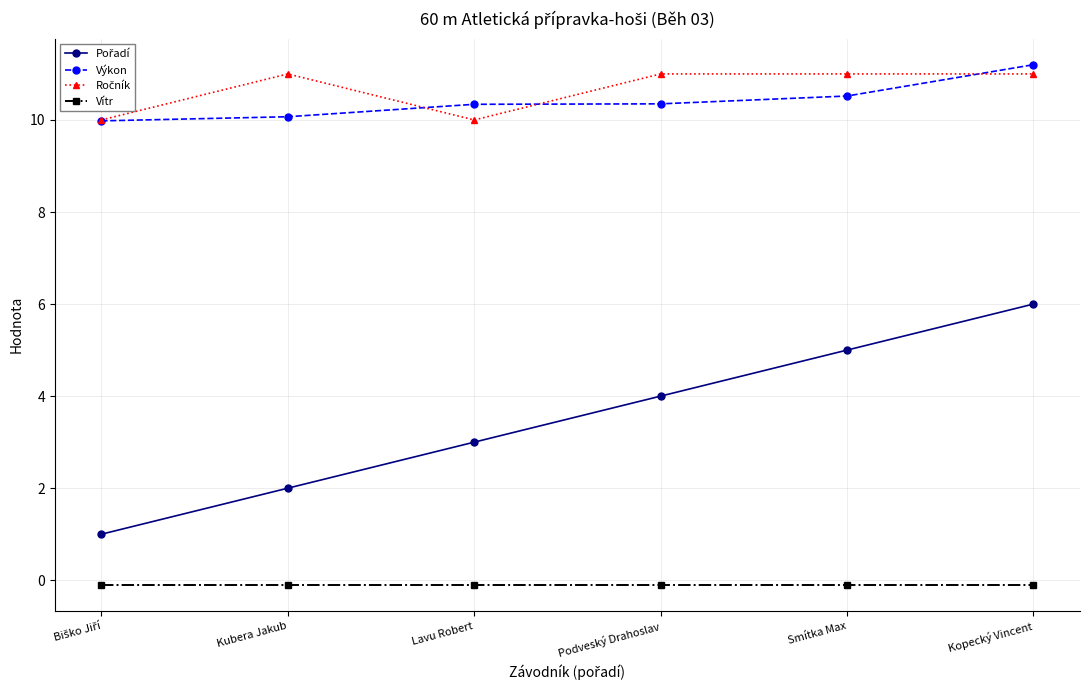

What is the label of the 6th point from the left?

Kopecký Vincent